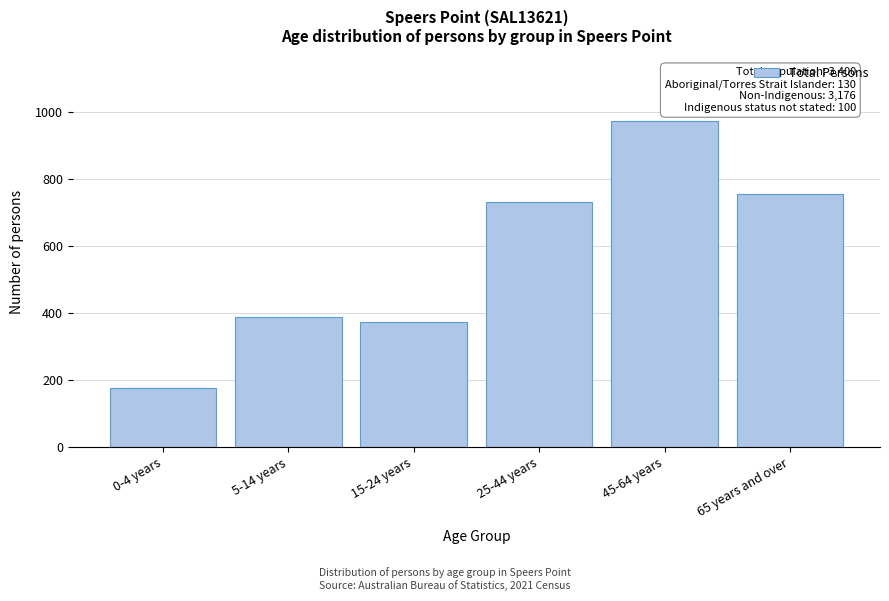

Reading left to right, transcribe all the data shown in this chart.

0-4 years=176	5-14 years=388	15-24 years=374	25-44 years=731	45-64 years=974	65 years and over=757